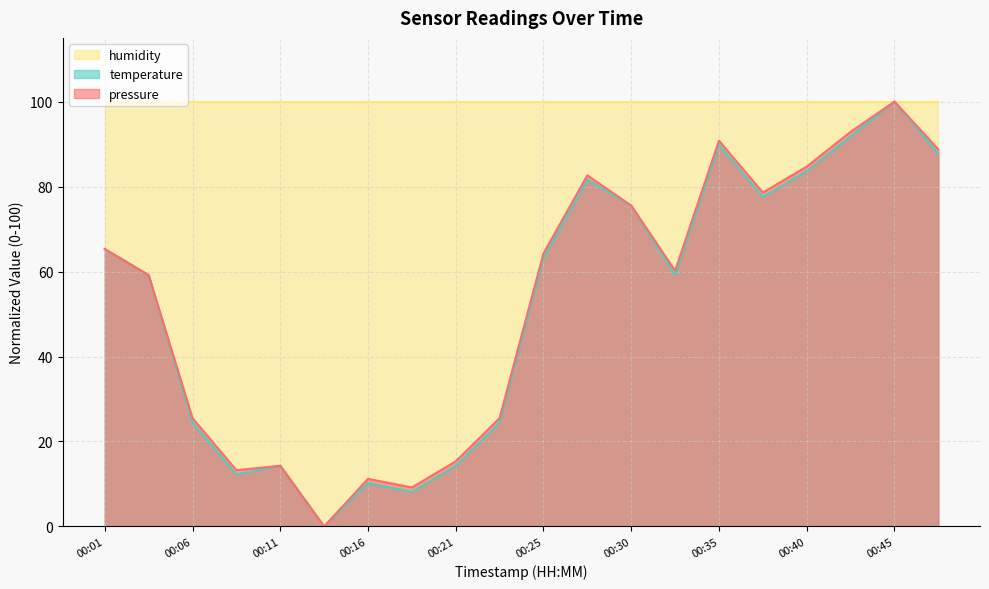

True or false: pressure has more than 2 points higher than both neighbors.

True